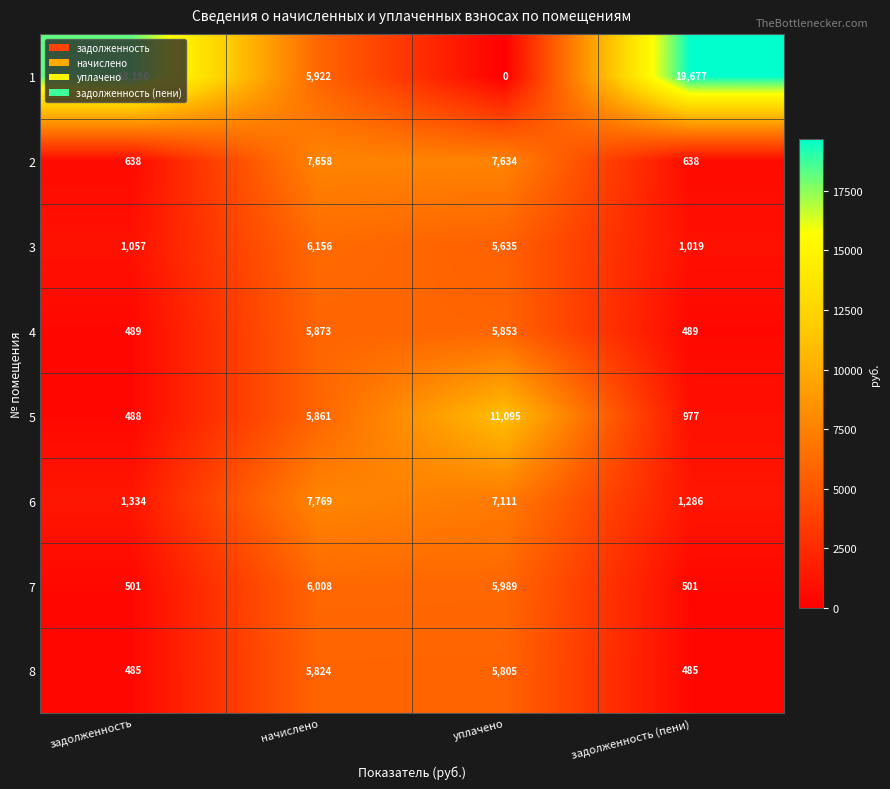

At начислено, list the series in order from smallest to largest.

8, 5, 4, 1, 7, 3, 2, 6